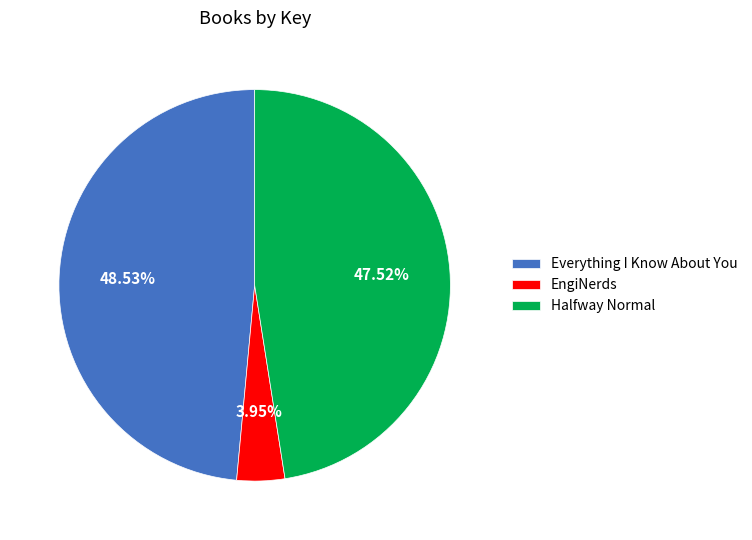

Which has a higher value, EngiNerds or Everything I Know About You?

Everything I Know About You